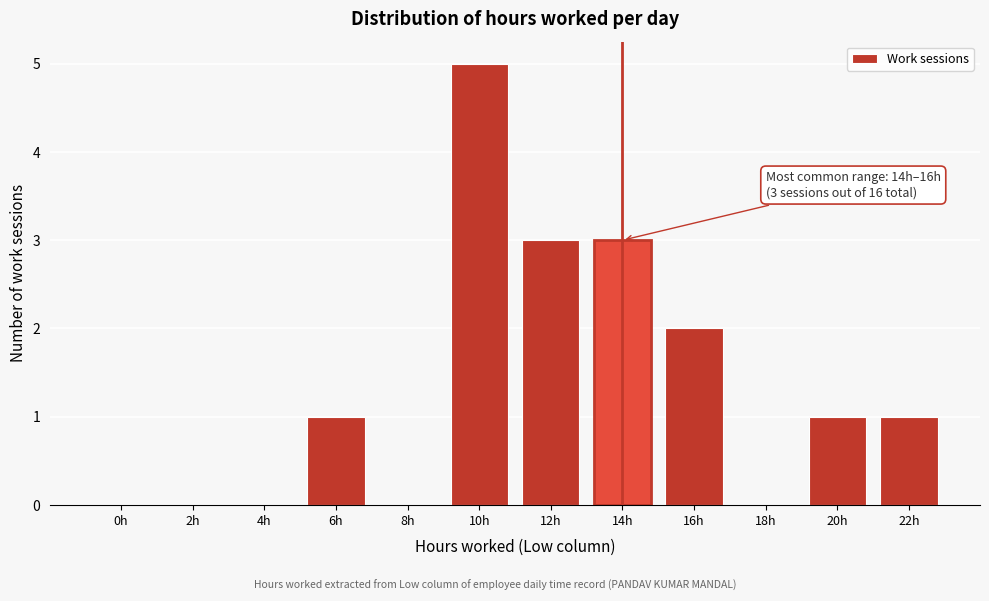

Reading left to right, transcribe all the data shown in this chart.

0h=0	2h=0	4h=0	6h=1	8h=0	10h=5	12h=3	14h=3	16h=2	18h=0	20h=1	22h=1